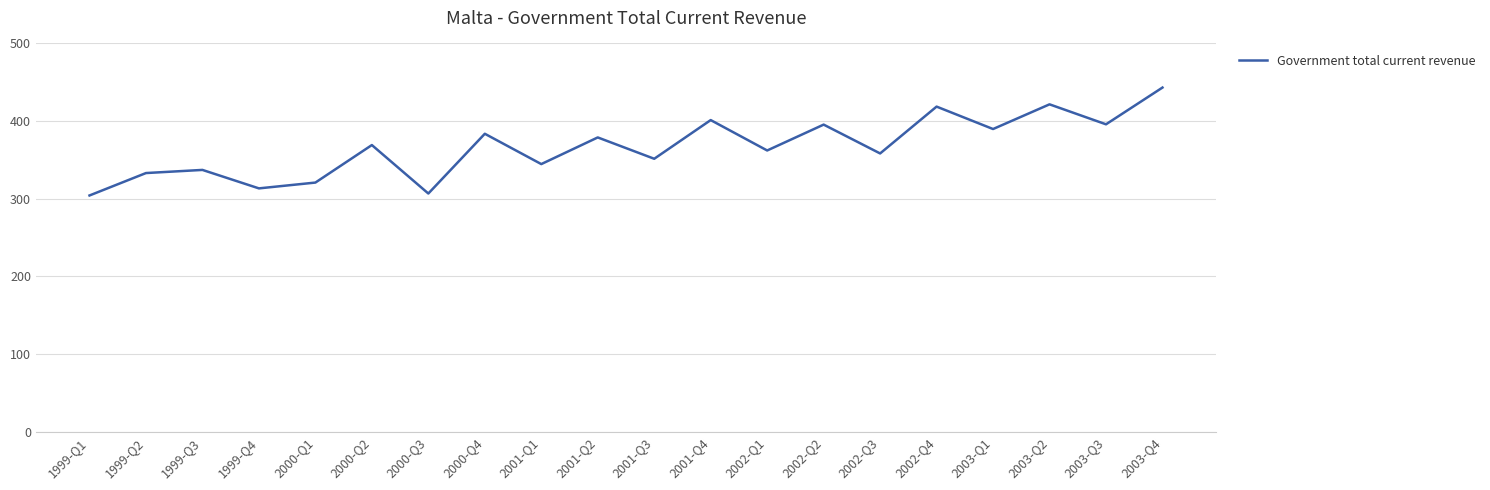

At which category does the data reach its first local valley?

1999-Q4